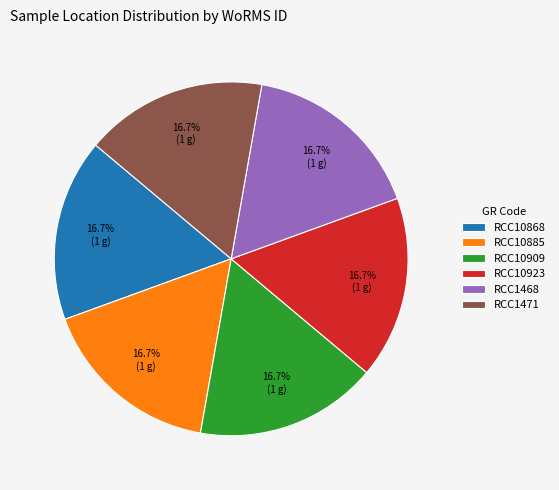

Combined, what portion of the pie is RCC10909 and RCC10868?

33.3%